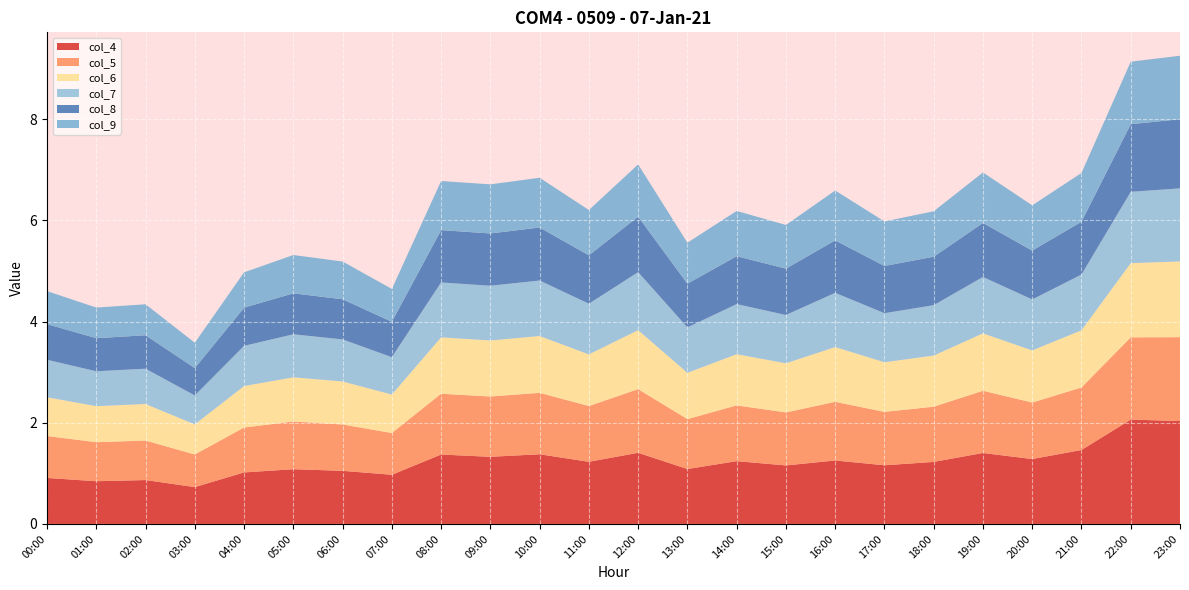

Reading right to left, list all the values displayed in this chart.

col_4: 2.0	2.1	1.5	1.3	1.4	1.2	1.2	1.3	1.2	1.2	1.1	1.4	1.2	1.4	1.3	1.4	1.0	1.0	1.1	1.0	0.7	0.9	0.8	0.9
col_5: 1.7	1.6	1.2	1.1	1.2	1.1	1.1	1.2	1.0	1.1	1.0	1.3	1.1	1.2	1.2	1.2	0.8	0.9	0.9	0.9	0.6	0.8	0.8	0.8
col_6: 1.5	1.5	1.1	1.0	1.1	1.0	1.0	1.1	1.0	1.0	0.9	1.2	1.0	1.1	1.1	1.1	0.8	0.9	0.9	0.8	0.6	0.7	0.7	0.8
col_7: 1.4	1.4	1.1	1.0	1.1	1.0	1.0	1.1	1.0	1.0	0.9	1.1	1.0	1.1	1.1	1.1	0.7	0.8	0.9	0.8	0.6	0.7	0.7	0.7
col_8: 1.4	1.3	1.0	1.0	1.1	1.0	0.9	1.0	0.9	0.9	0.9	1.1	1.0	1.0	1.0	1.0	0.7	0.8	0.8	0.8	0.5	0.7	0.7	0.7
col_9: 1.3	1.2	1.0	0.9	1.0	0.9	0.9	1.0	0.9	0.9	0.8	1.0	0.9	1.0	1.0	1.0	0.6	0.7	0.8	0.7	0.5	0.6	0.6	0.7